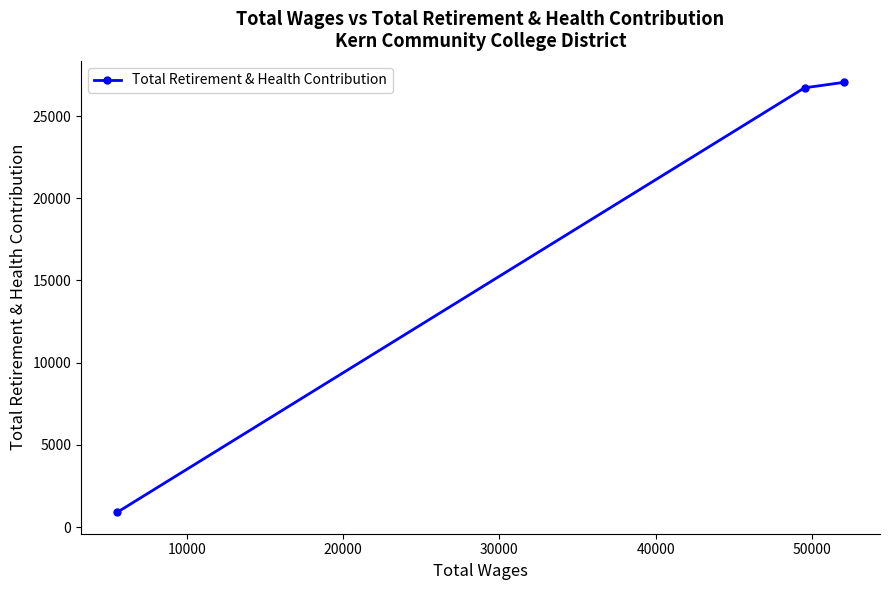

What is the average value?

18221